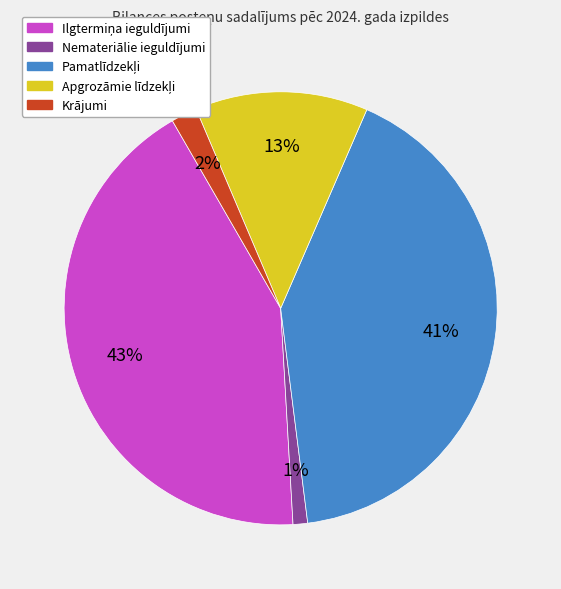

Do Nemateriālie ieguldījumi and Krājumi together represent more than half of the pie?

No